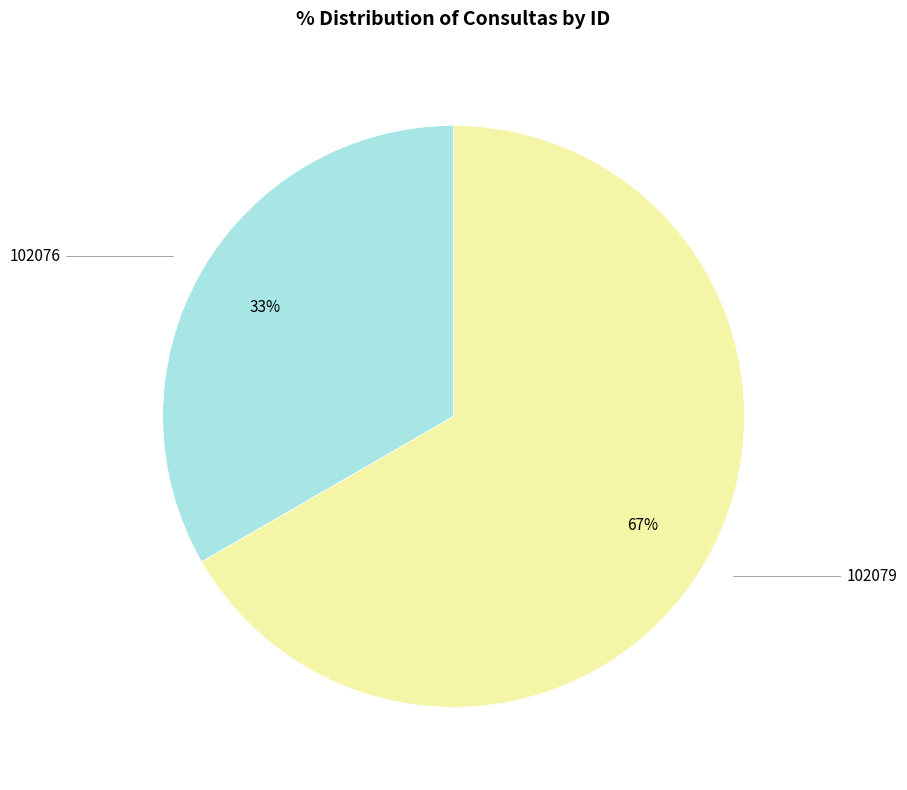

Is there any slice that represents more than half of the pie?

Yes